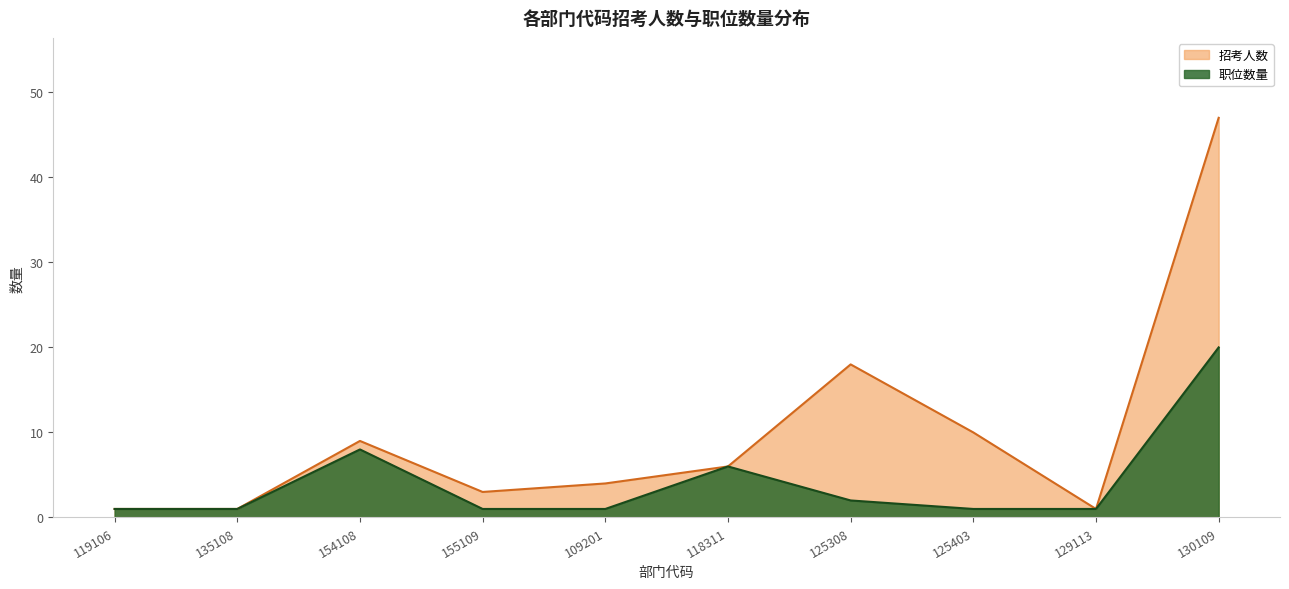

At which label does 招考人数 first exceed 6?

154108